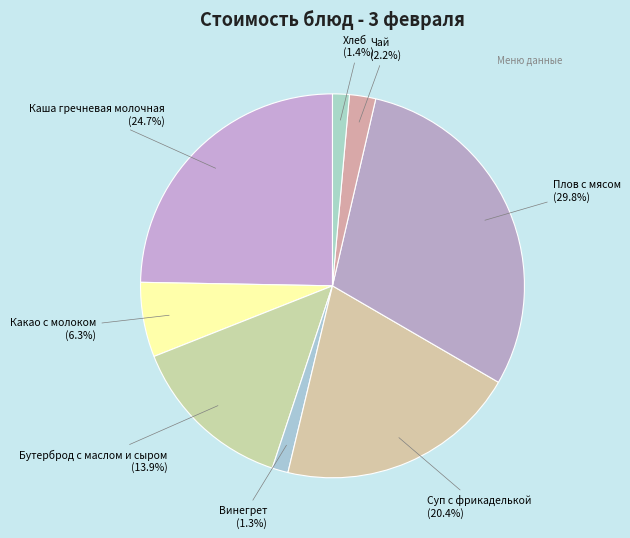

Which slice is the smallest?

Винегрет